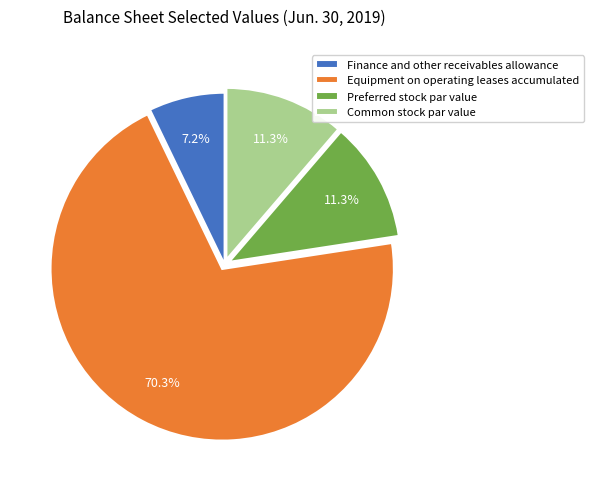

What percentage is the Preferred stock par value slice, to the nearest percent?

11%